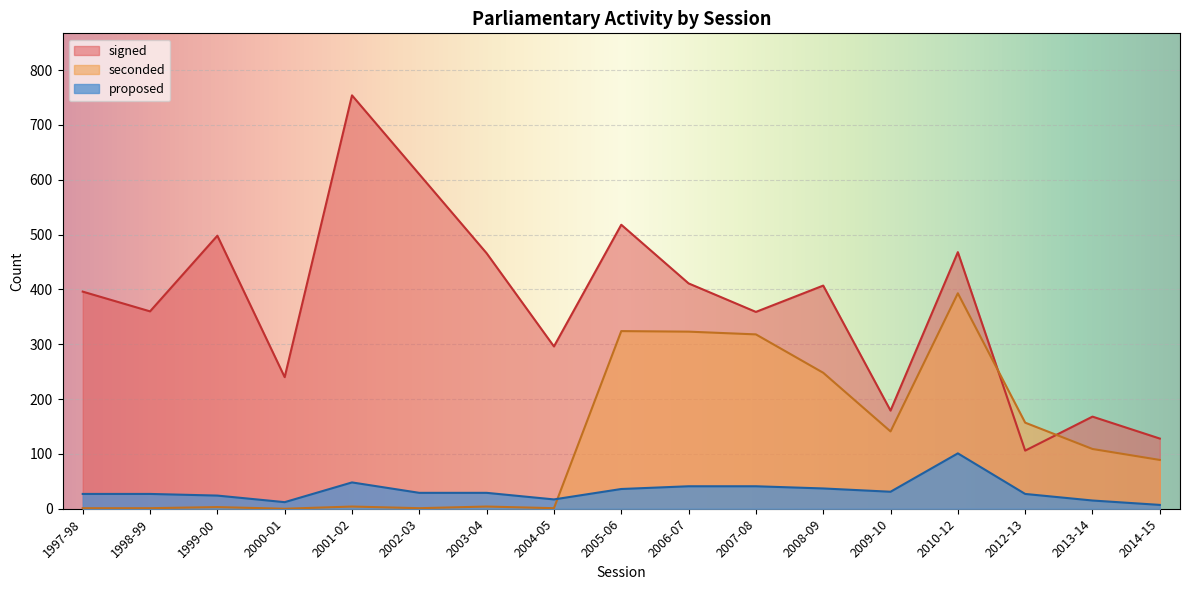

In seconded, how many points are lower than both neighbors (excluding endpoints)?

4